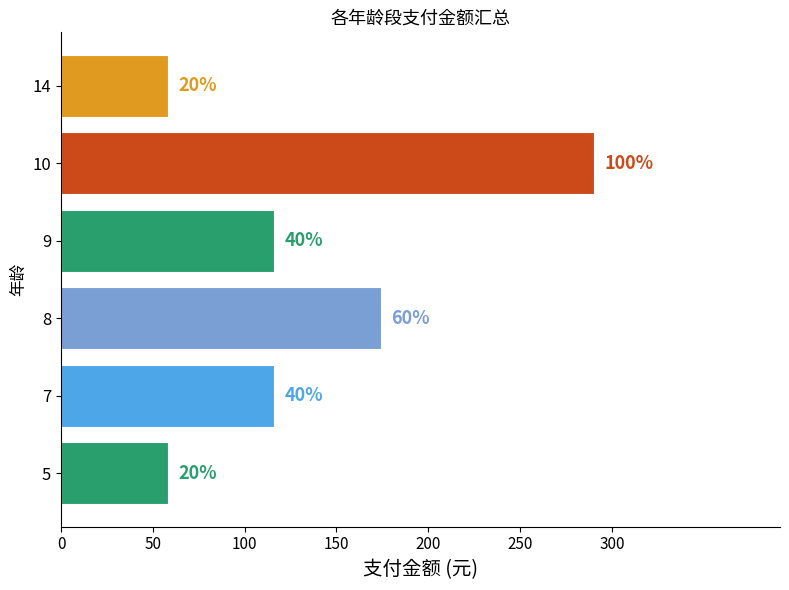

Does the chart contain any negative values?

No